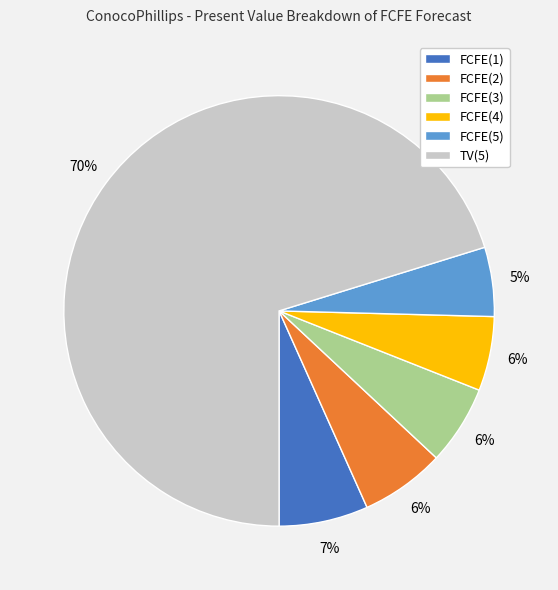

To the nearest percent, what is the combined percentage of FCFE(4) and FCFE(2)?

12%